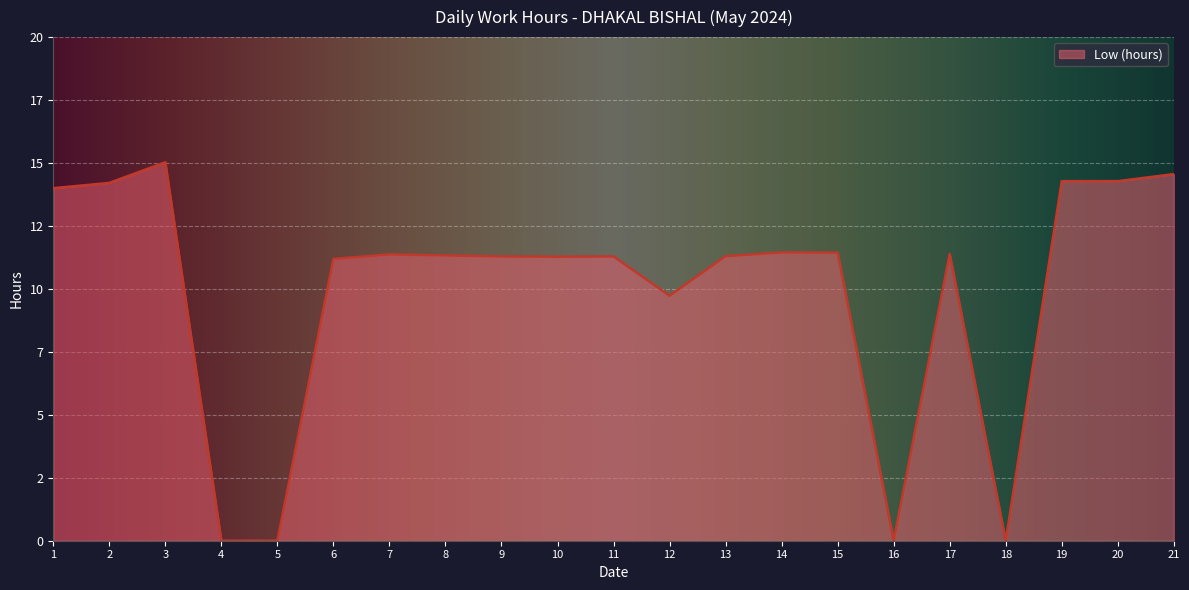

Which label corresponds to the largest value in the chart?

3